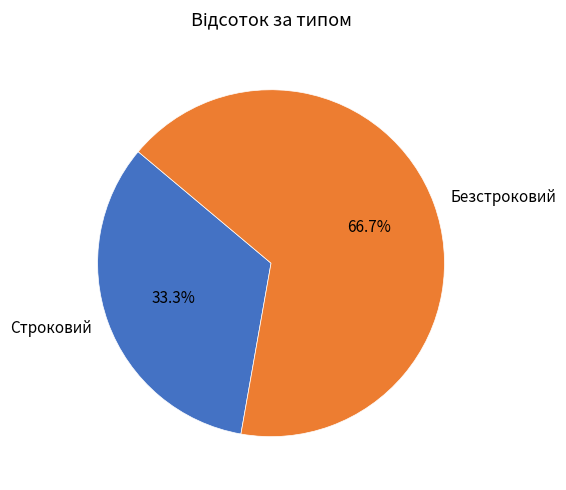

Is Безстроковий the majority of the pie?

Yes